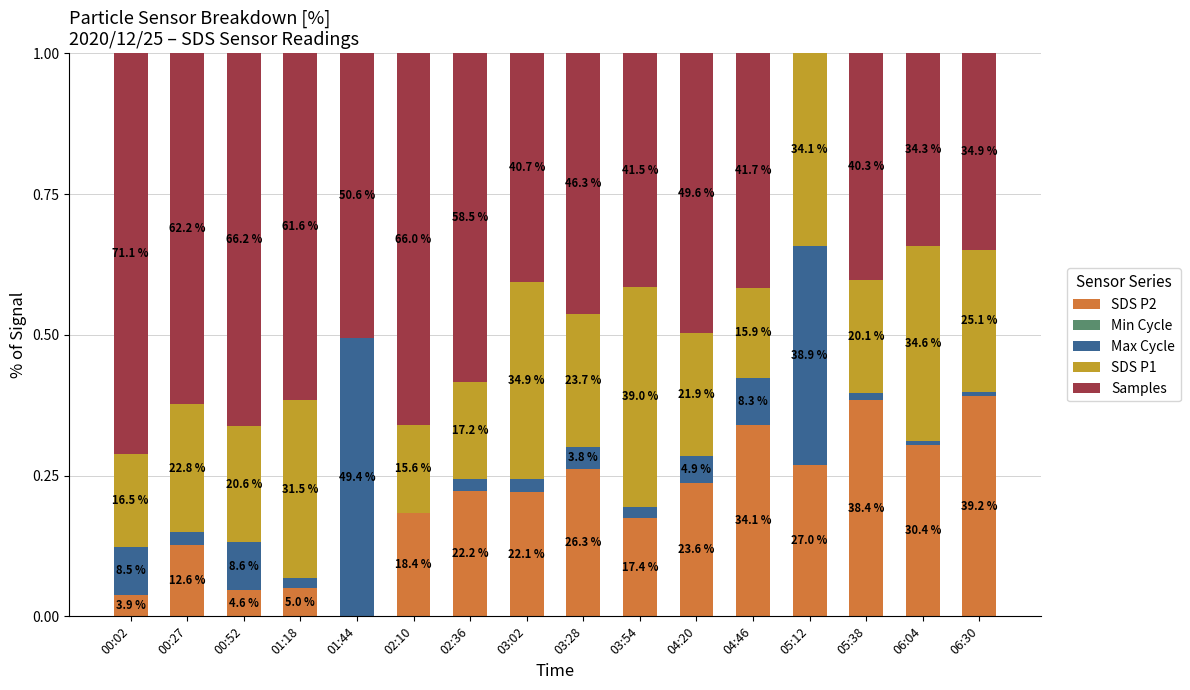

Rank the series at 06:04 from highest to lowest value.

SDS P1, Samples, SDS P2, Max Cycle, Min Cycle